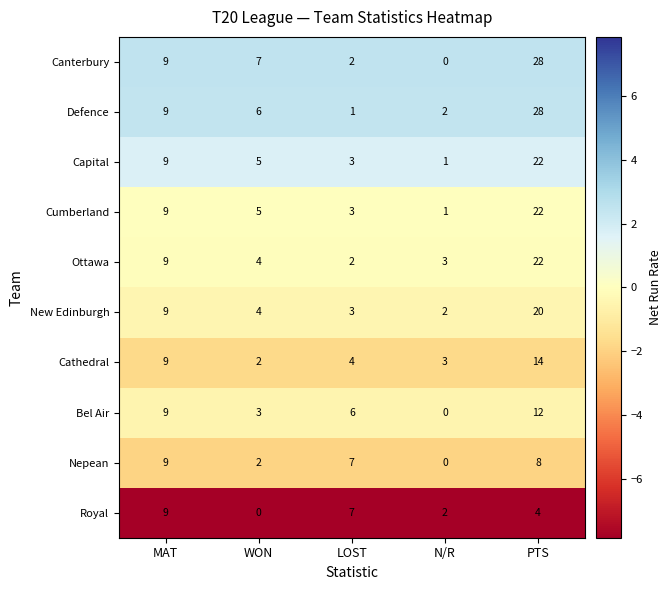

What is the difference between the maximum and minimum values in the Nepean series?

9